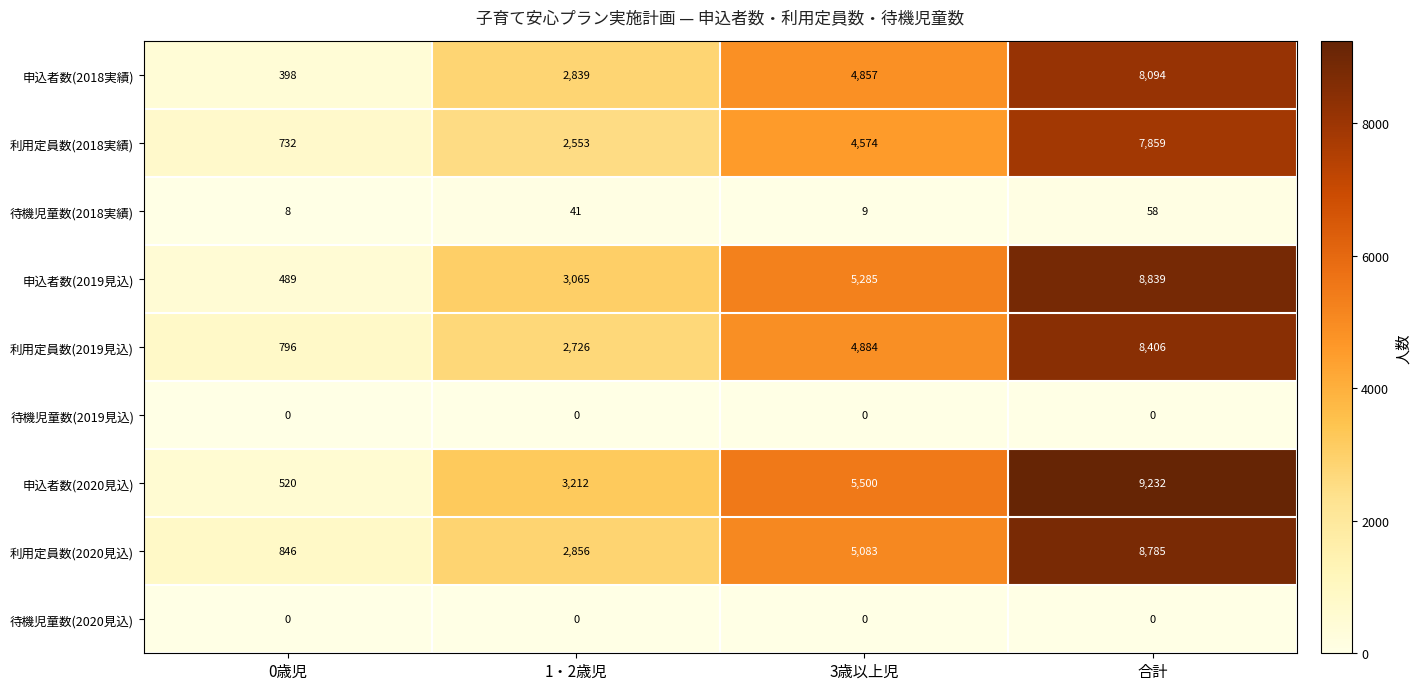

At which label does 利用定員数(2020見込) reach its peak?

合計